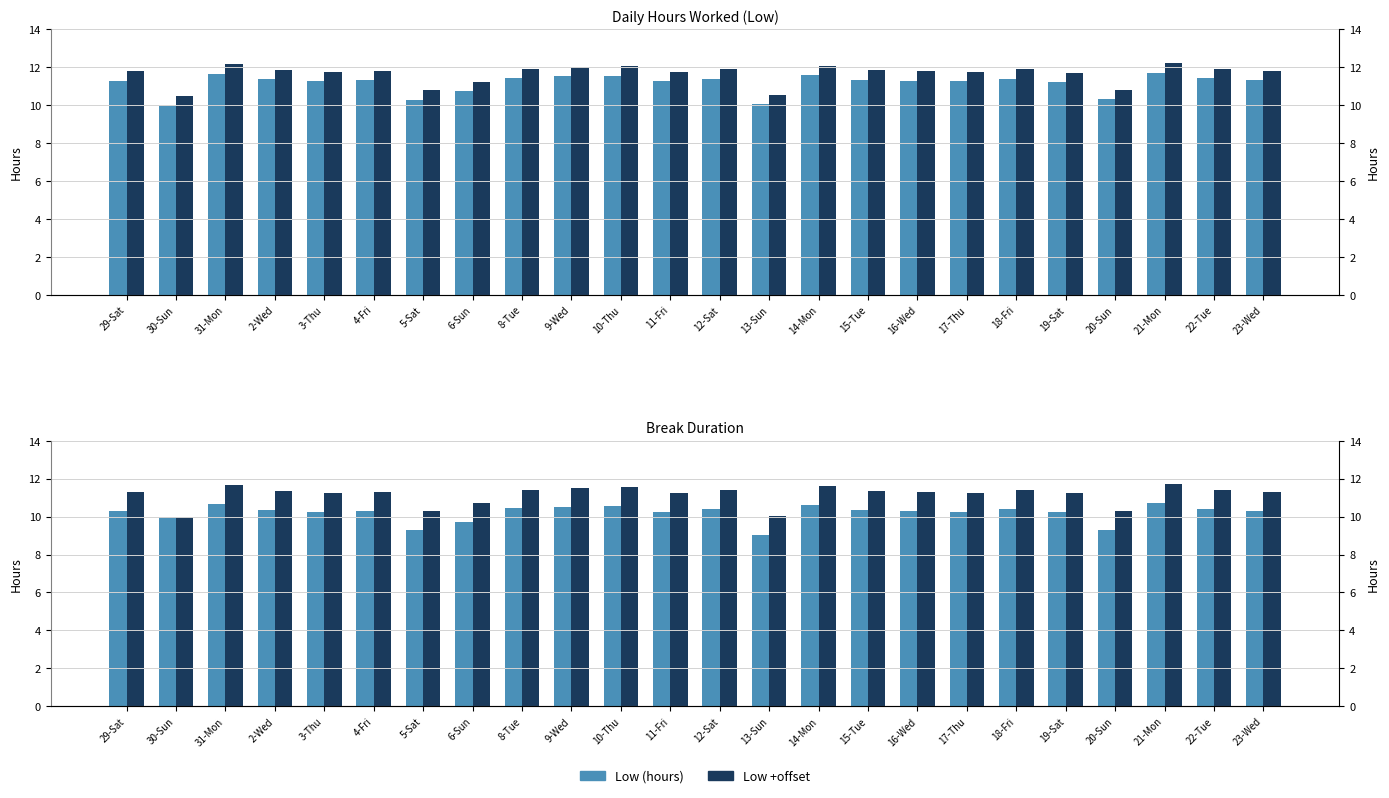

Is the value of Low +0.5 offset at 5-Sat greater than the value of Low (hours) full at 8-Tue?

No